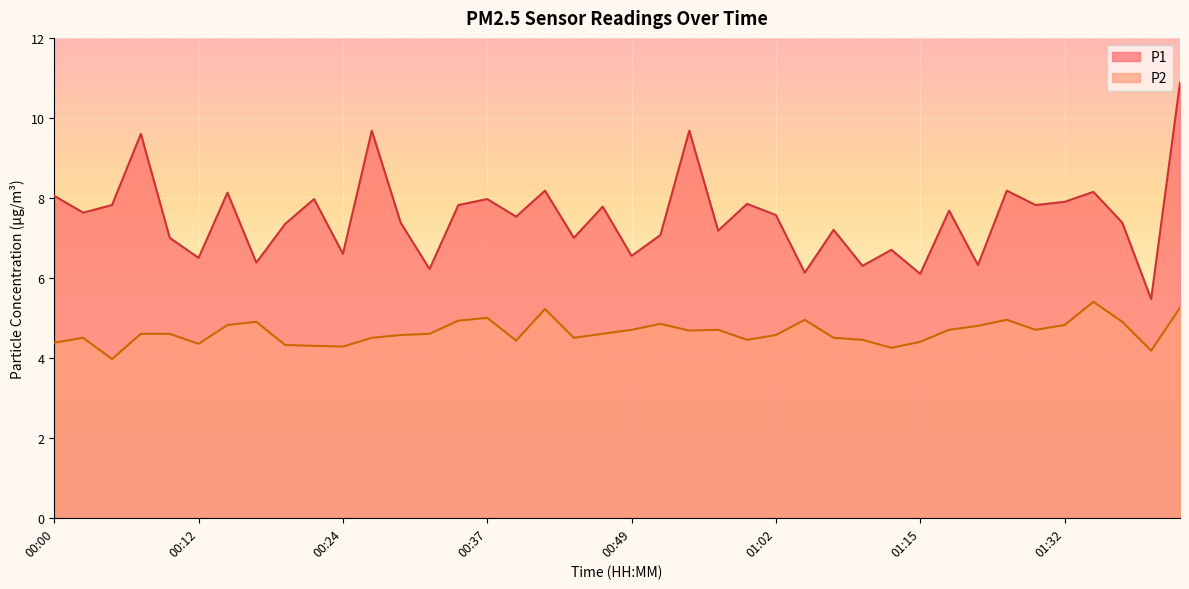

True or false: P2 and P1 cross at least once.

False